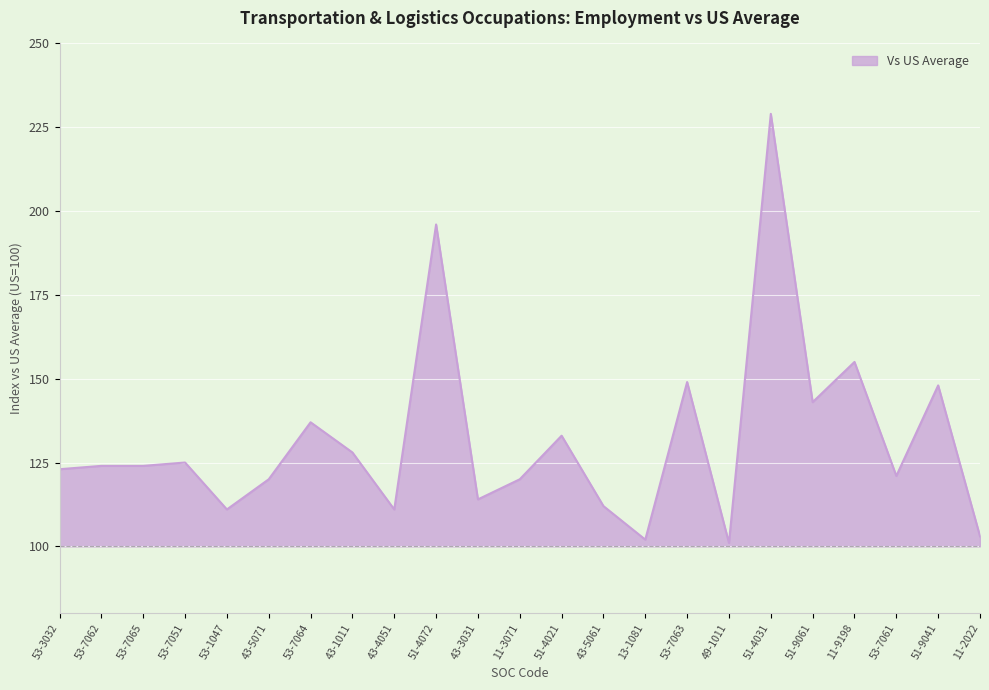

Reading left to right, transcribe all the data shown in this chart.

53-3032=123	53-7062=124	53-7065=124	53-7051=125	53-1047=111	43-5071=120	53-7064=137	43-1011=128	43-4051=111	51-4072=196	43-3031=114	11-3071=120	51-4021=133	43-5061=112	13-1081=102	53-7063=149	49-1011=101	51-4031=229	51-9061=143	11-9198=155	53-7061=121	51-9041=148	11-2022=103